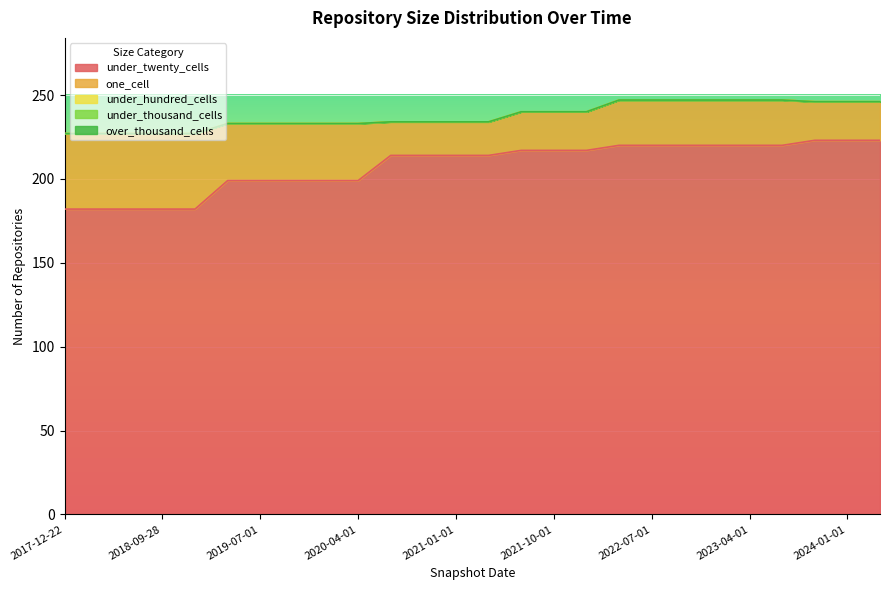

Reading right to left, what are all the values shown in this chart?

under_twenty_cells: 2024-04-01=223	2024-01-01=223	2023-10-01=223	2023-07-01=220	2023-04-01=220	2023-01-01=220	2022-10-01=220	2022-07-01=220	2022-04-01=220	2022-01-01=217	2021-10-01=217	2021-07-01=217	2021-04-01=214	2021-01-01=214	2020-10-01=214	2020-07-01=214	2020-04-01=199	2020-01-01=199	2019-10-09=199	2019-07-01=199	2019-04-06=199	2019-01-01=182	2018-09-28=182	2018-07-11=182	2018-04-09=182	2017-12-22=182
one_cell: 2024-04-01=23	2024-01-01=23	2023-10-01=23	2023-07-01=27	2023-04-01=27	2023-01-01=27	2022-10-01=27	2022-07-01=27	2022-04-01=27	2022-01-01=23	2021-10-01=23	2021-07-01=23	2021-04-01=20	2021-01-01=20	2020-10-01=20	2020-07-01=20	2020-04-01=34	2020-01-01=34	2019-10-09=34	2019-07-01=34	2019-04-06=34	2019-01-01=45	2018-09-28=45	2018-07-11=45	2018-04-09=45	2017-12-22=45
under_hundred_cells: 2024-04-01=0	2024-01-01=0	2023-10-01=0	2023-07-01=0	2023-04-01=0	2023-01-01=0	2022-10-01=0	2022-07-01=0	2022-04-01=0	2022-01-01=0	2021-10-01=0	2021-07-01=0	2021-04-01=0	2021-01-01=0	2020-10-01=0	2020-07-01=0	2020-04-01=0	2020-01-01=0	2019-10-09=0	2019-07-01=0	2019-04-06=0	2019-01-01=0	2018-09-28=0	2018-07-11=0	2018-04-09=0	2017-12-22=0
under_thousand_cells: 2024-04-01=0	2024-01-01=0	2023-10-01=0	2023-07-01=0	2023-04-01=0	2023-01-01=0	2022-10-01=0	2022-07-01=0	2022-04-01=0	2022-01-01=0	2021-10-01=0	2021-07-01=0	2021-04-01=0	2021-01-01=0	2020-10-01=0	2020-07-01=0	2020-04-01=0	2020-01-01=0	2019-10-09=0	2019-07-01=0	2019-04-06=0	2019-01-01=0	2018-09-28=0	2018-07-11=0	2018-04-09=0	2017-12-22=0
over_thousand_cells: 2024-04-01=0	2024-01-01=0	2023-10-01=0	2023-07-01=0	2023-04-01=0	2023-01-01=0	2022-10-01=0	2022-07-01=0	2022-04-01=0	2022-01-01=0	2021-10-01=0	2021-07-01=0	2021-04-01=0	2021-01-01=0	2020-10-01=0	2020-07-01=0	2020-04-01=0	2020-01-01=0	2019-10-09=0	2019-07-01=0	2019-04-06=0	2019-01-01=0	2018-09-28=0	2018-07-11=0	2018-04-09=0	2017-12-22=0